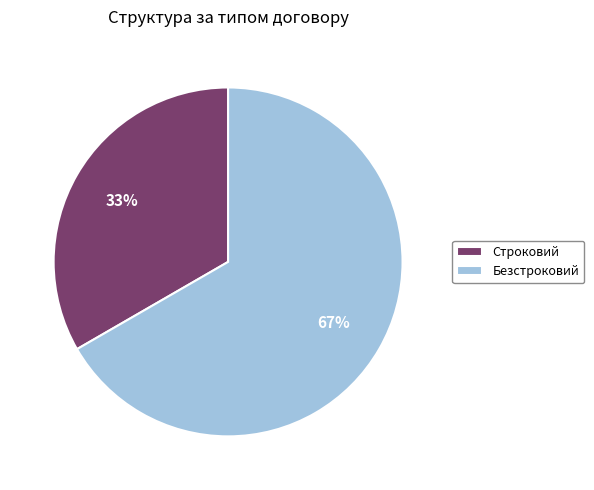

What is the smallest slice in the pie chart?

Строковий